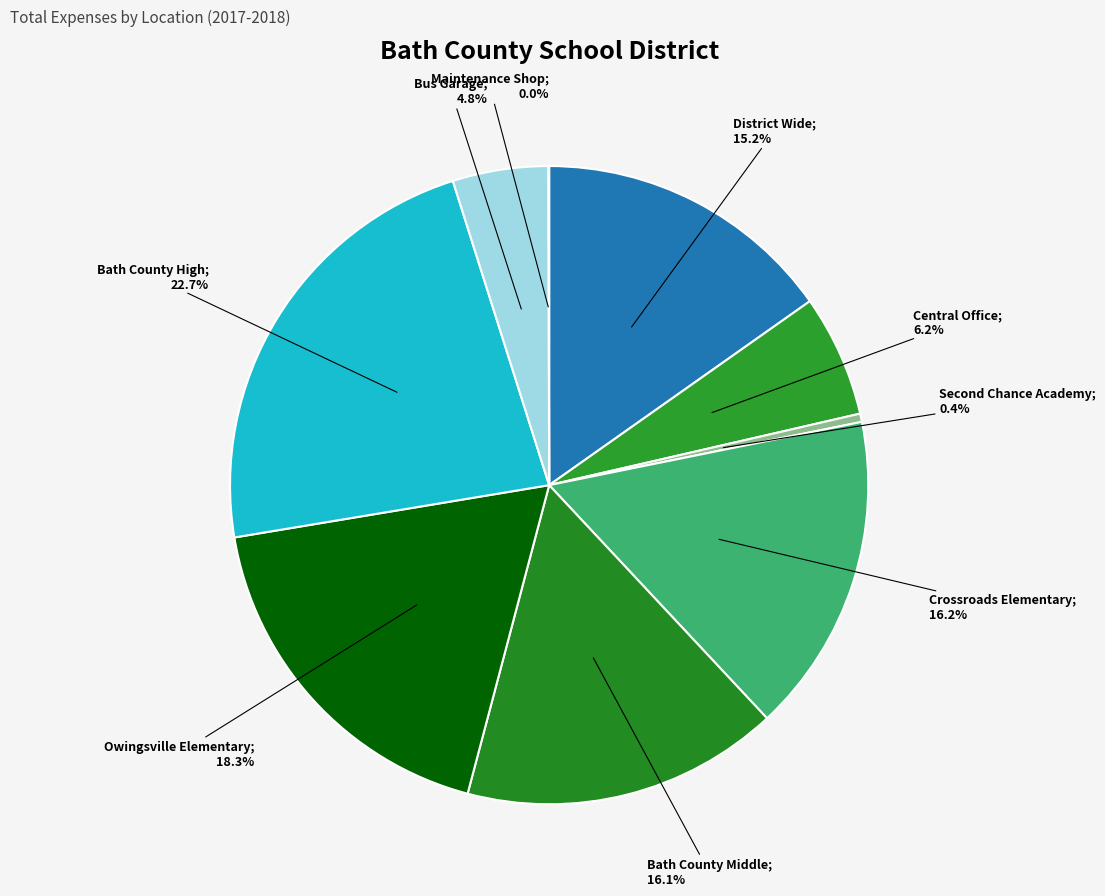

Is there a majority slice in this chart?

No